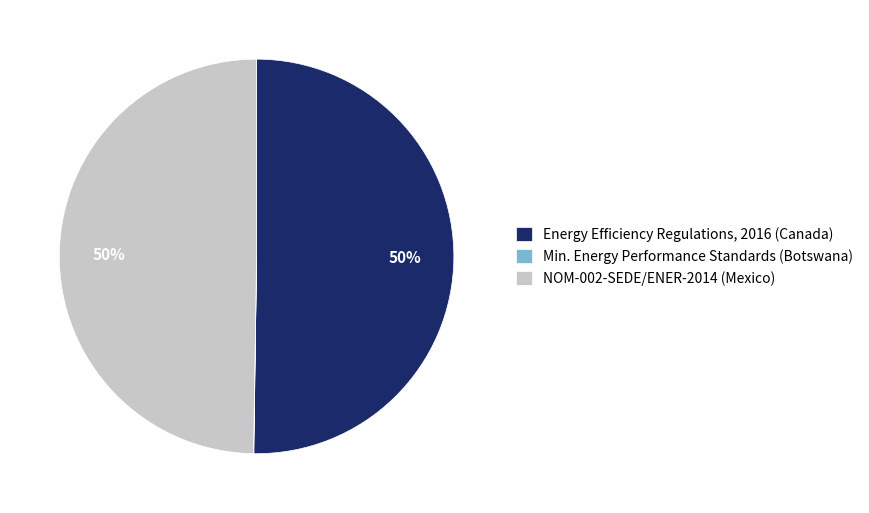

Is it true that Energy Efficiency Regulations, 2016 (Canada) is 61% of the pie?

False